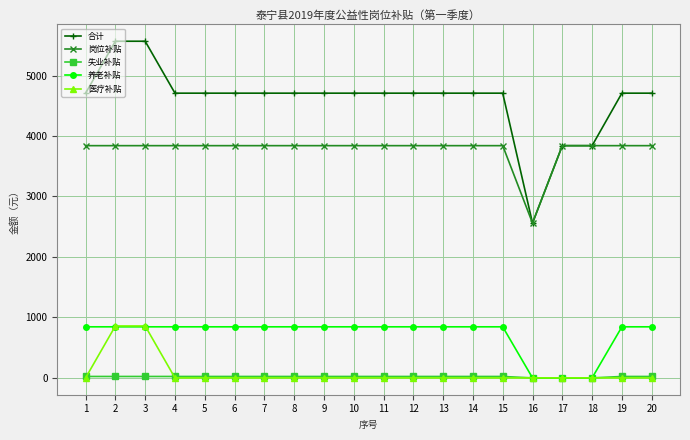

Count the number of categories in the chart.

20